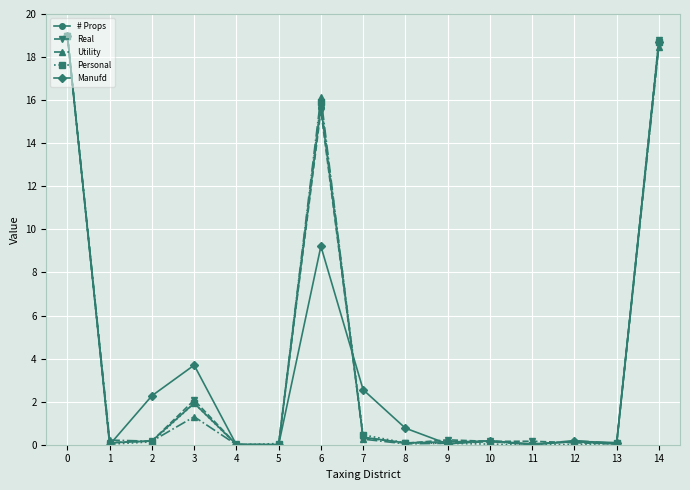

What is the highest value of the Utility series?

19.0